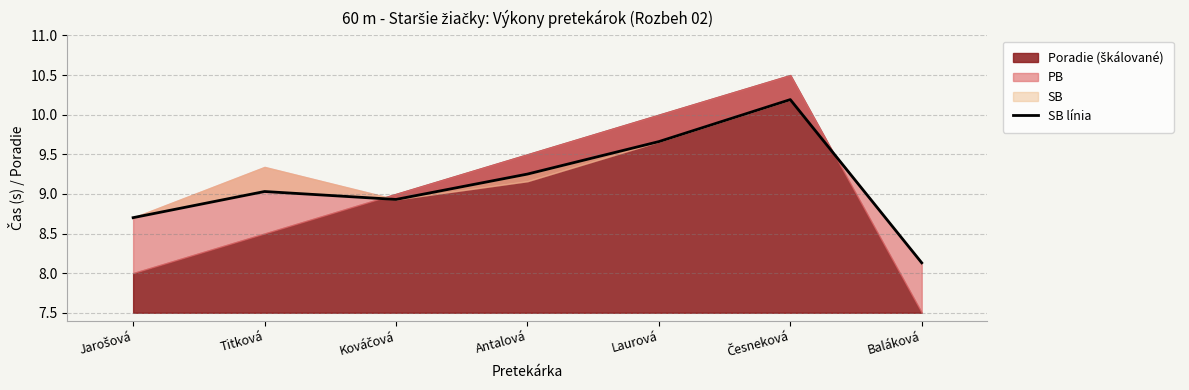

What is the difference between the second highest and minimum values?

1.5